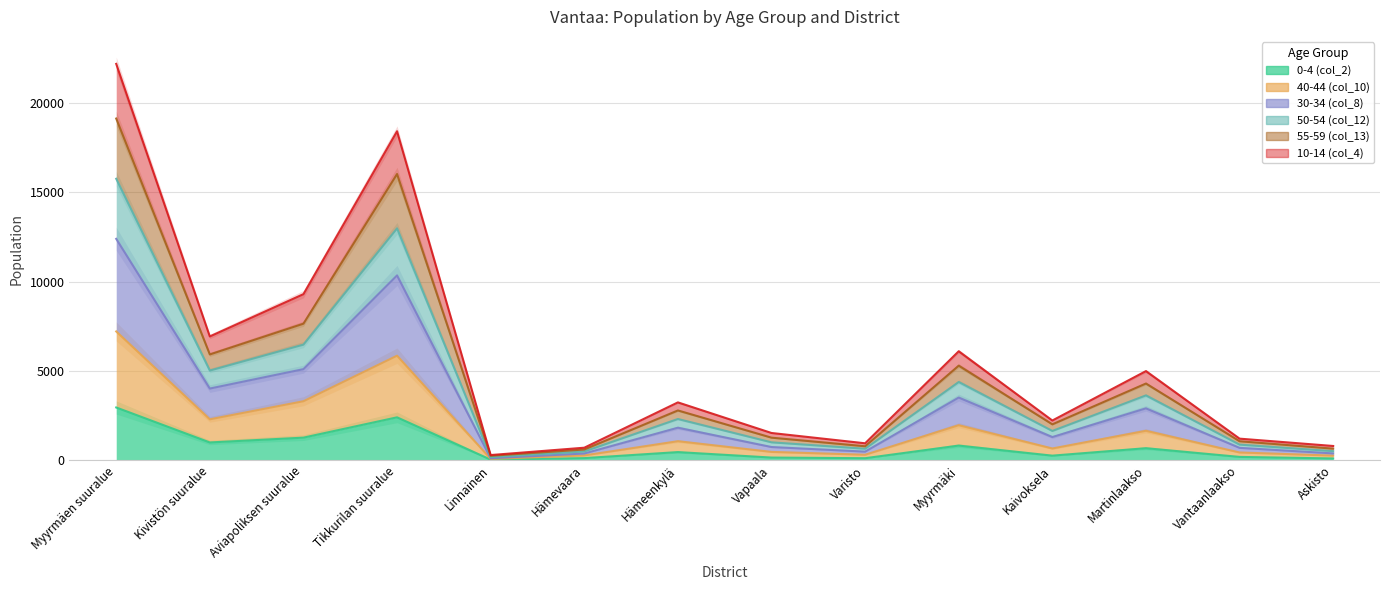

Does the chart display data point markers on the line(s)?

No